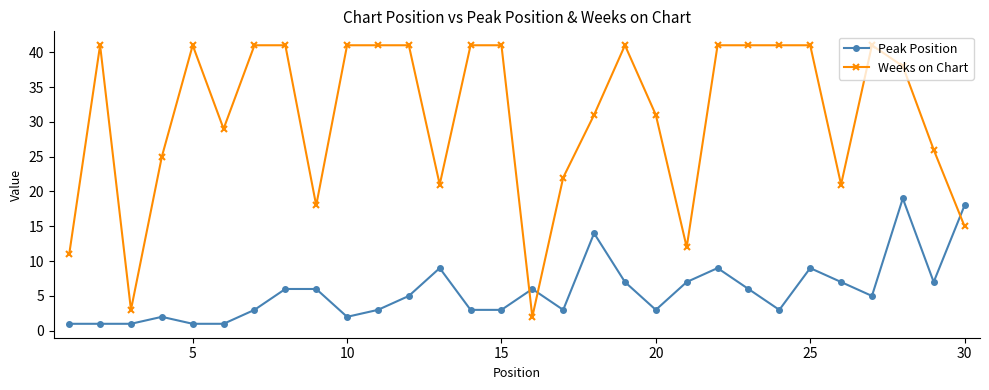

What is the maximum value for Peak Position?

19